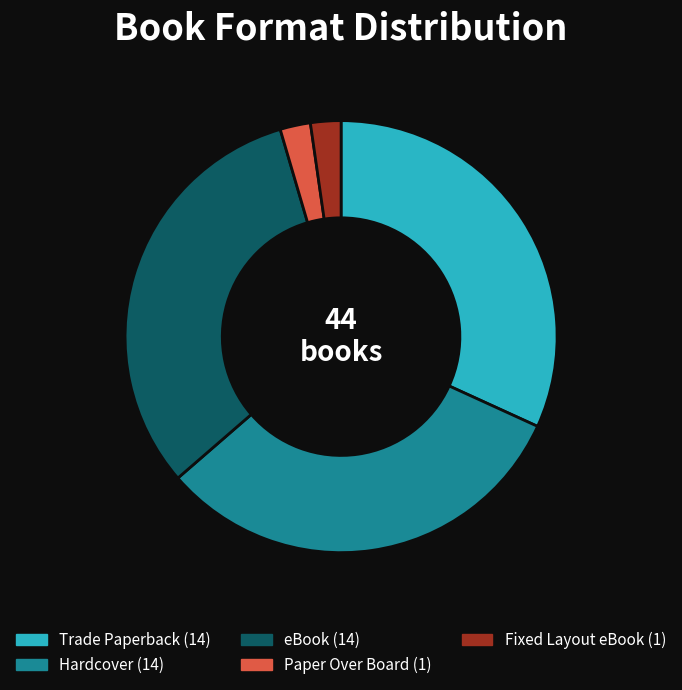

Does any single category account for the majority?

No